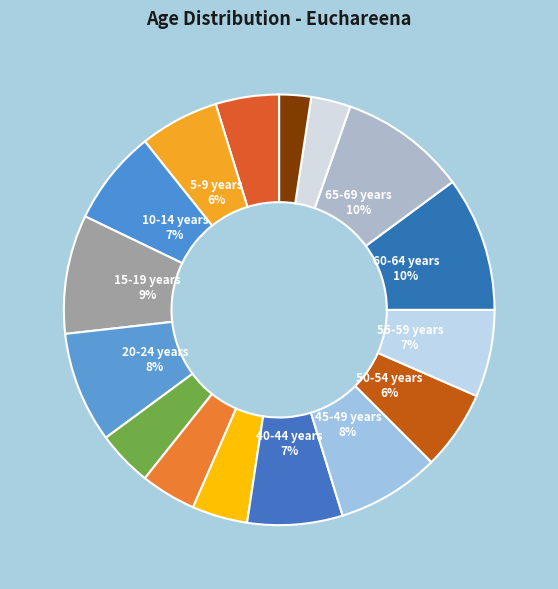

How many segments does this pie chart have?

16